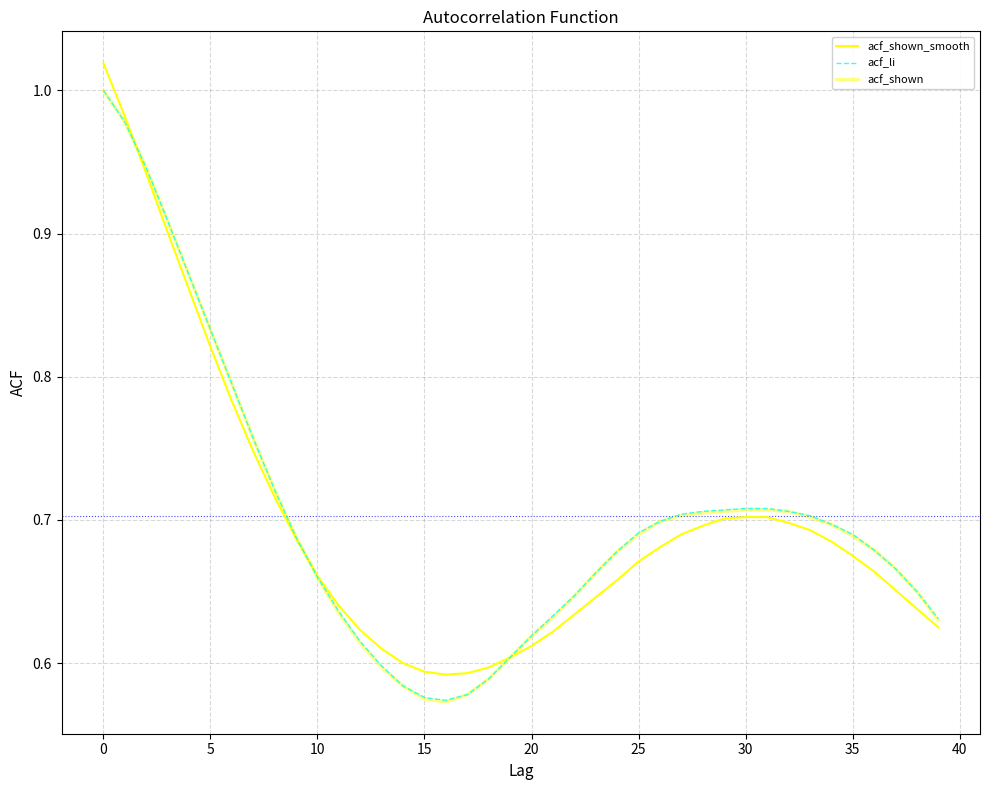

How many lines are shown in the chart?

3